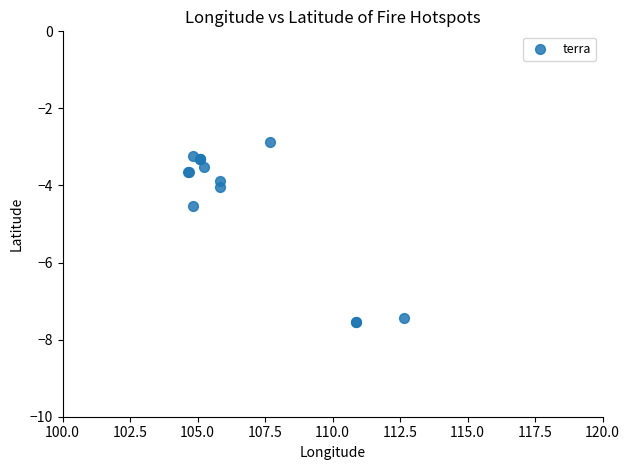

What Y value in the scatter plot is closest to -5?

-4.5